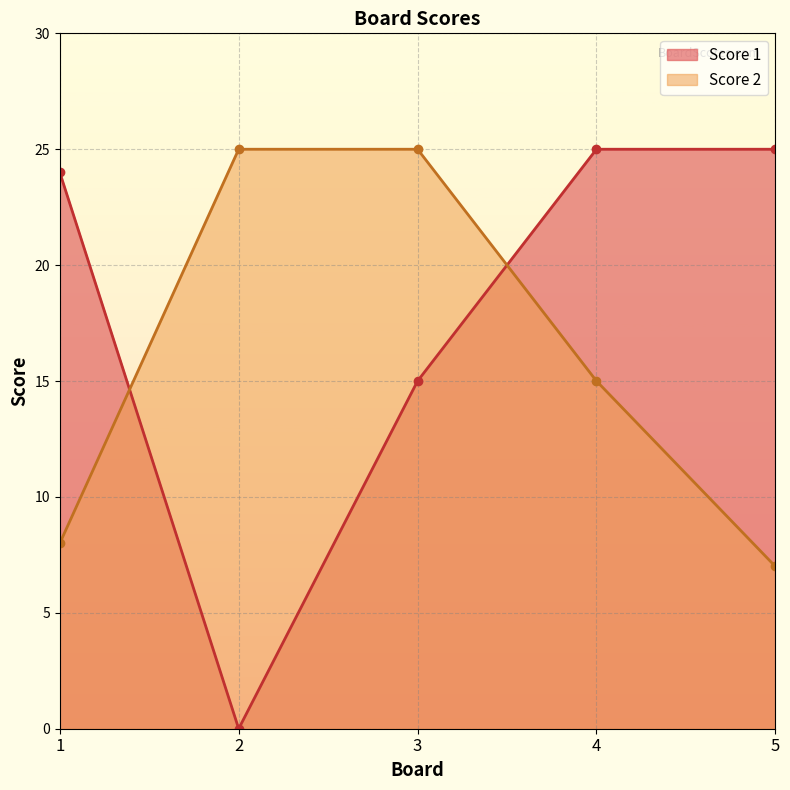

True or false: Score 2 has more than 0 interior local peaks.

False